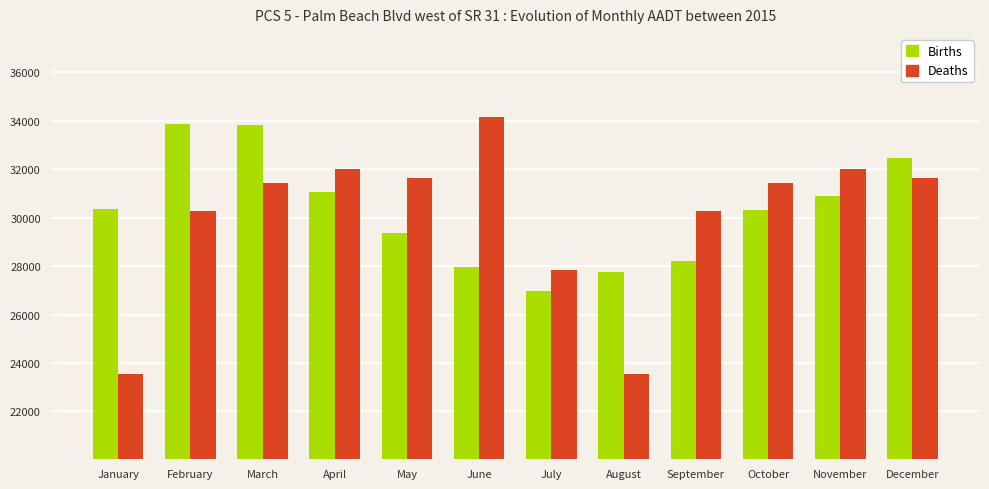

At which category is the sum across all series the highest?

March